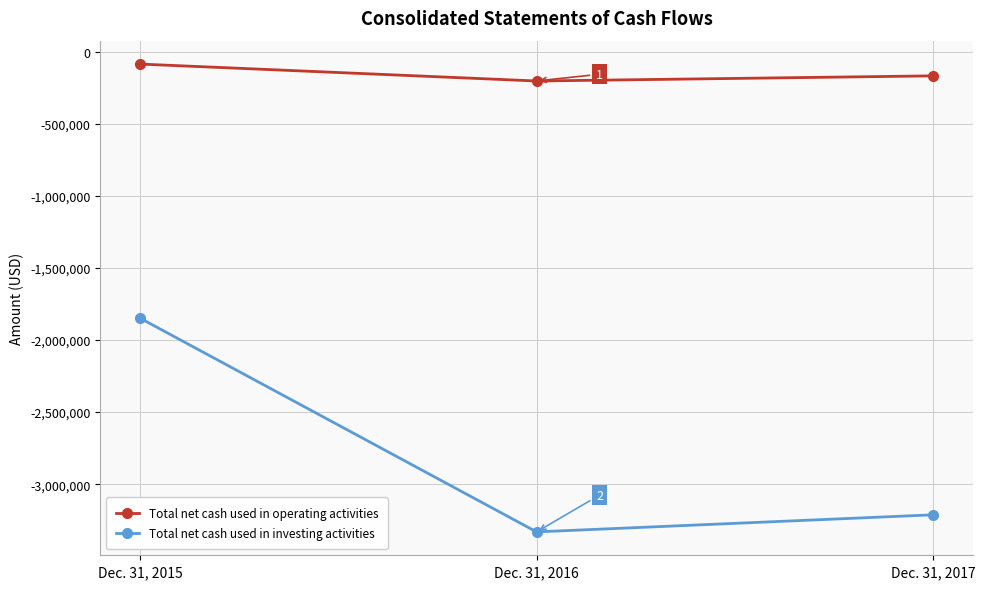

Does the chart have visible grid lines?

Yes